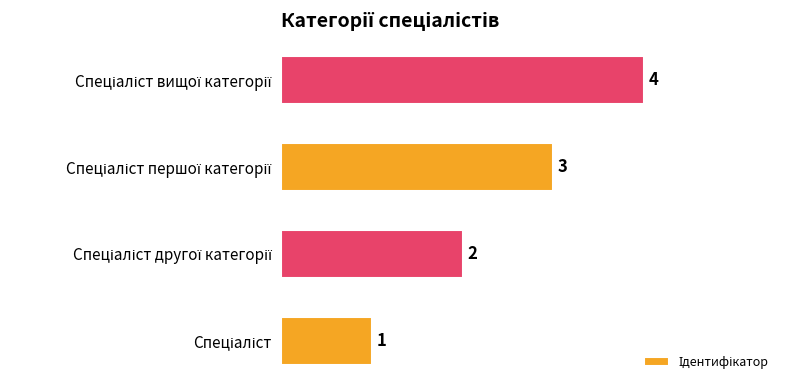

What is the sum of all values?

10